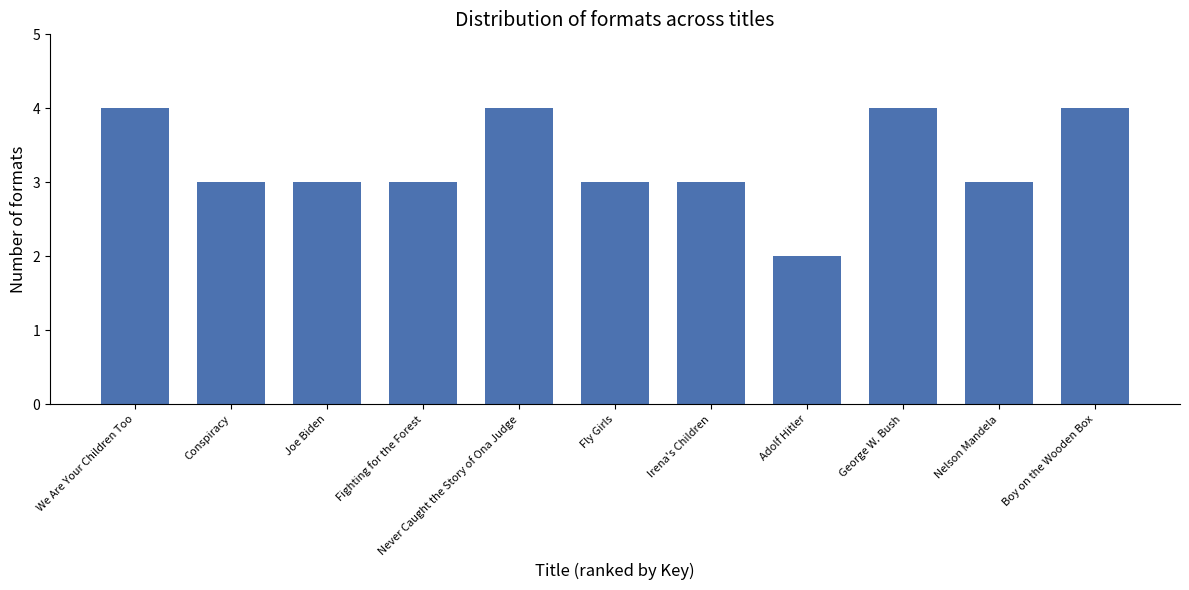

Are the bars grouped side by side (vs. stacked)?

No